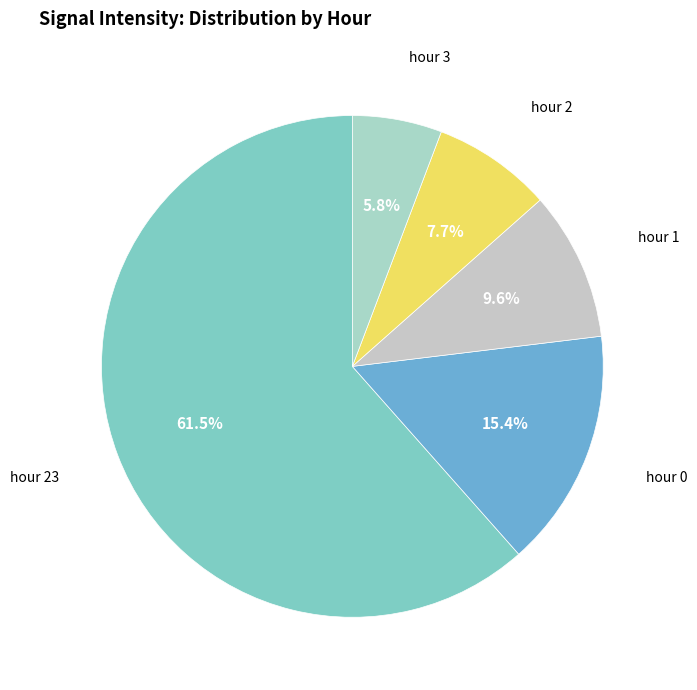

How many slices are in this pie chart?

5